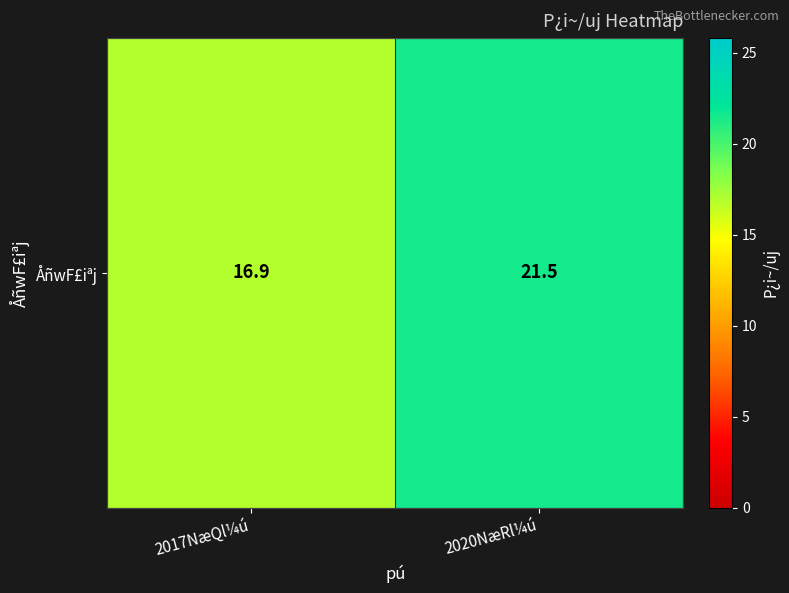

At which label does the data first exceed 21?

2020NæRl¼ú